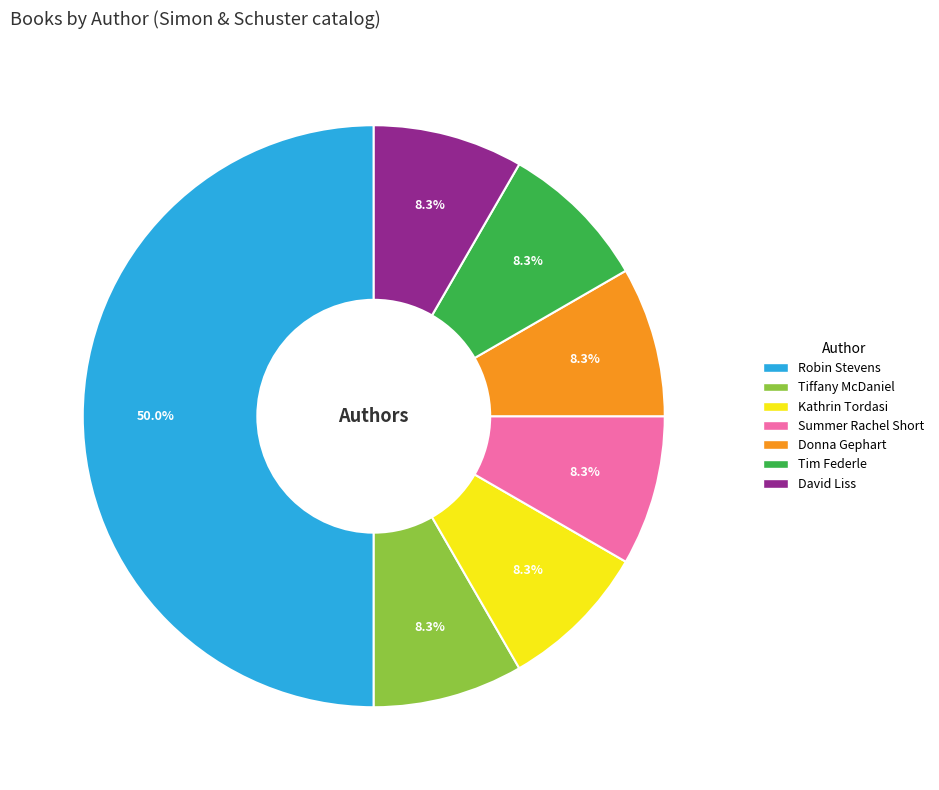

Which slice is the largest?

Robin Stevens